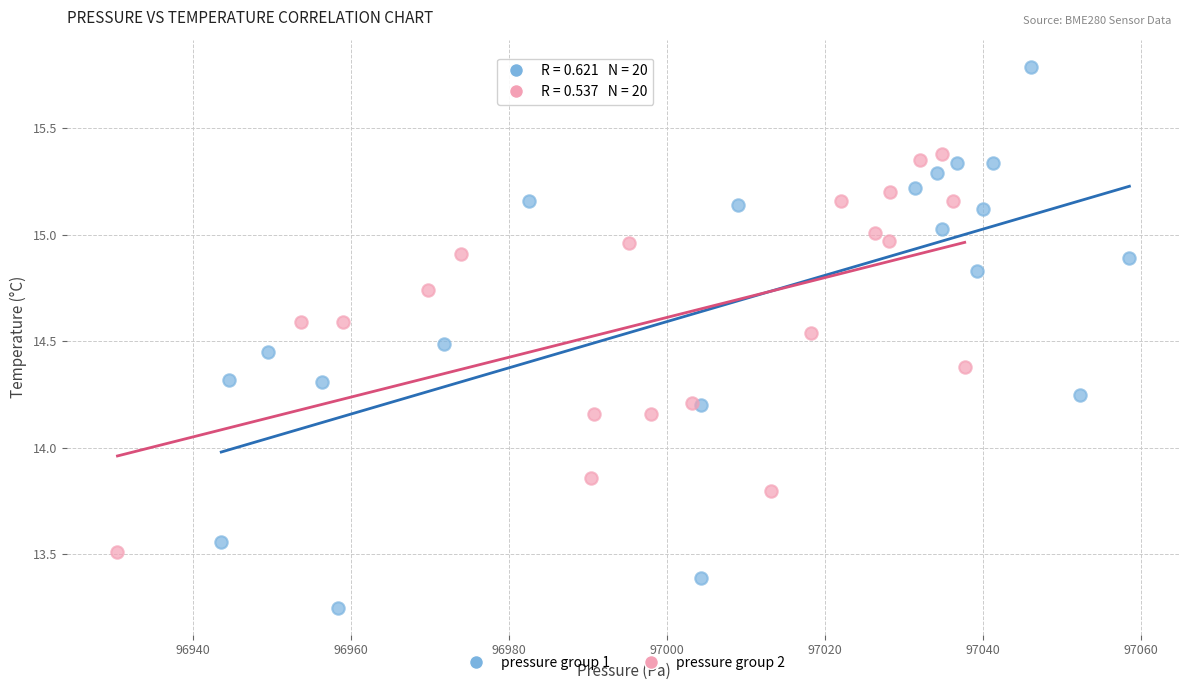

Which series reaches the maximum Y coordinate?

pressure group 1